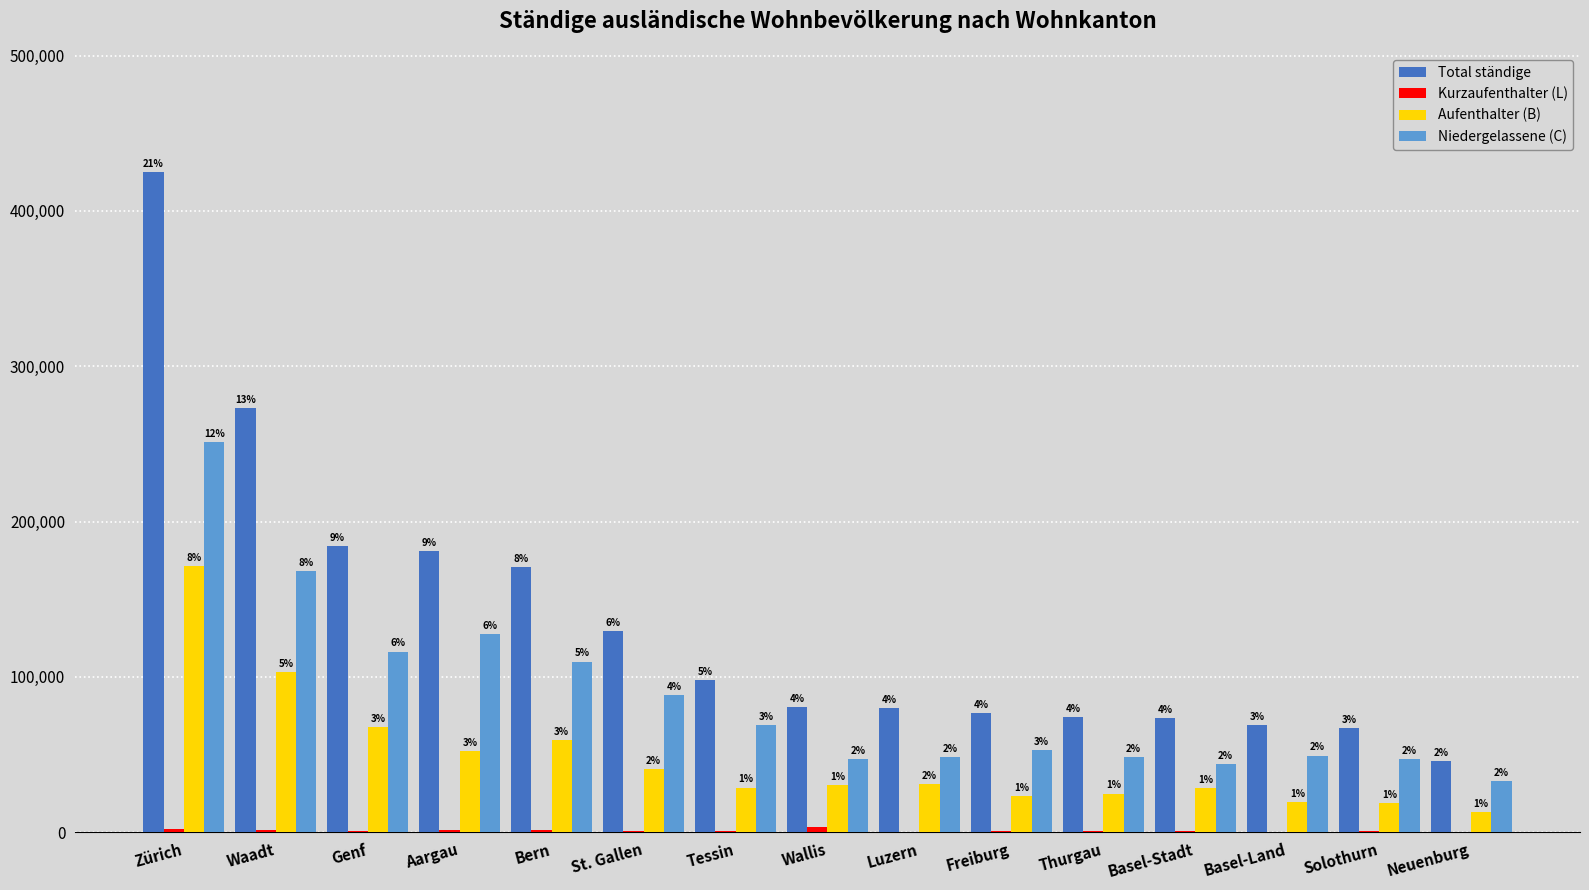

What is the difference between the maximum and second lowest values in the Kurzaufenthalter (L) series?

2971